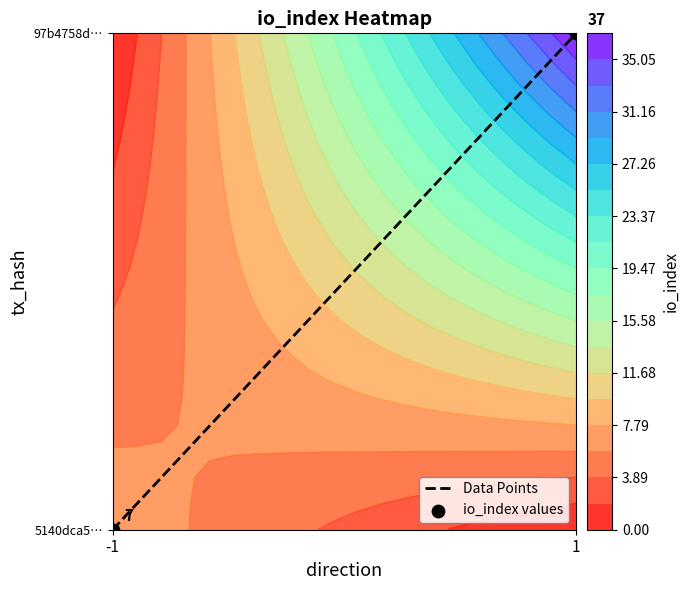

Which series has the largest total across all categories?

Data Points